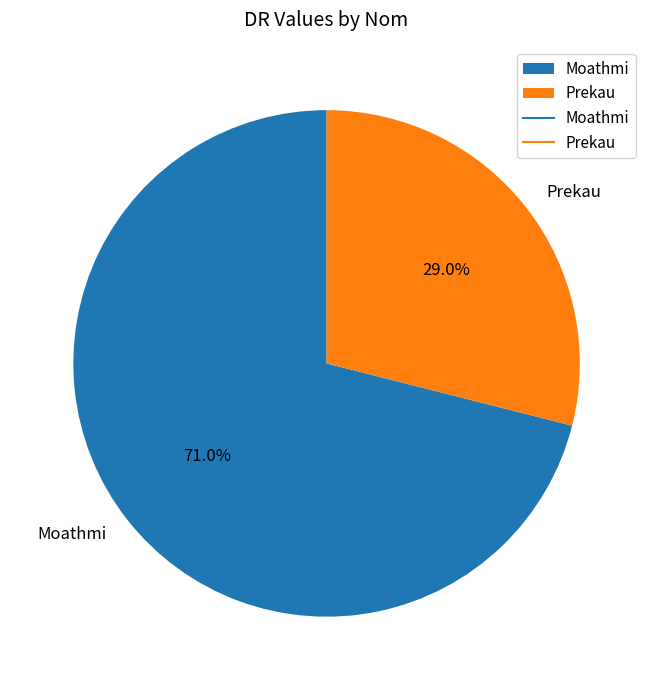

Do Prekau and Moathmi together represent more than half of the pie?

Yes